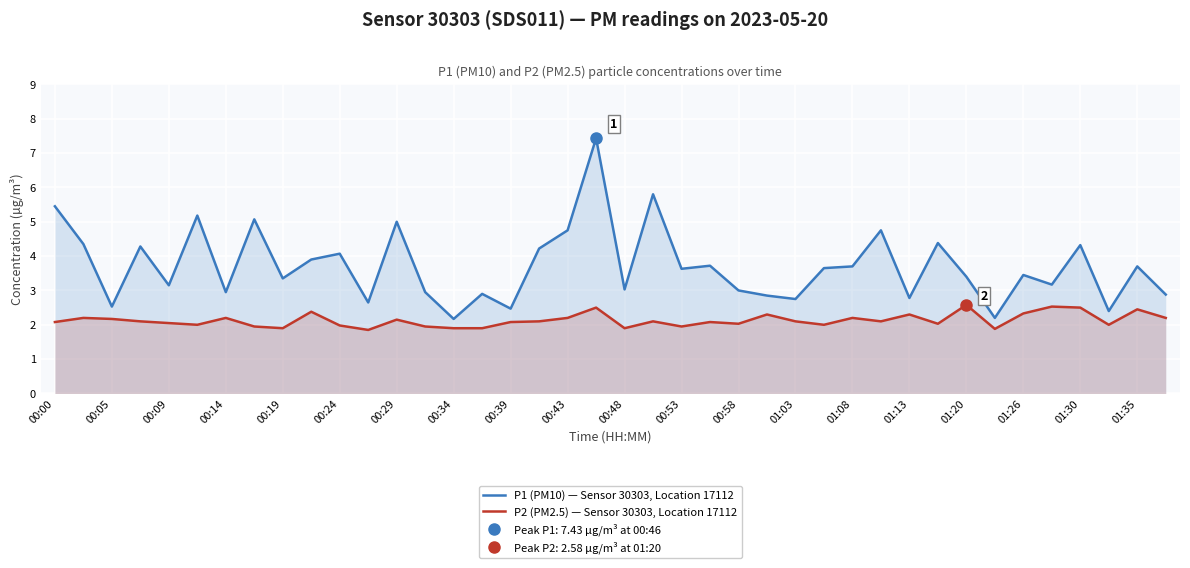

What is the value of the P2 (PM2.5) — Sensor 30303, Location 17112 point at the 22nd from the left?

2.1